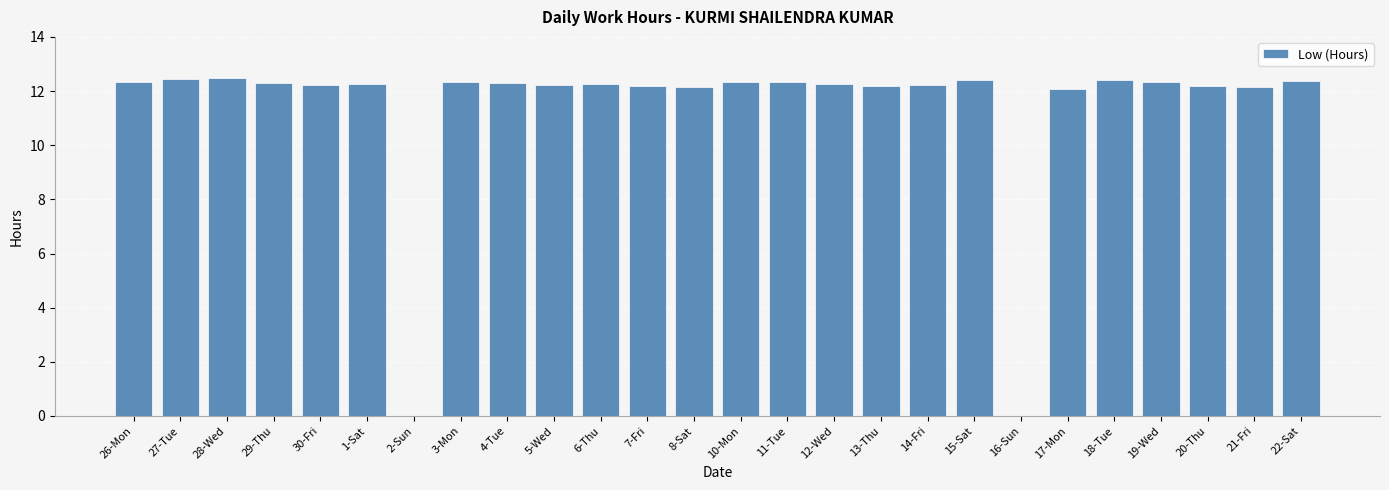

What is the sum of the values at 28-Wed and 26-Mon?

24.8